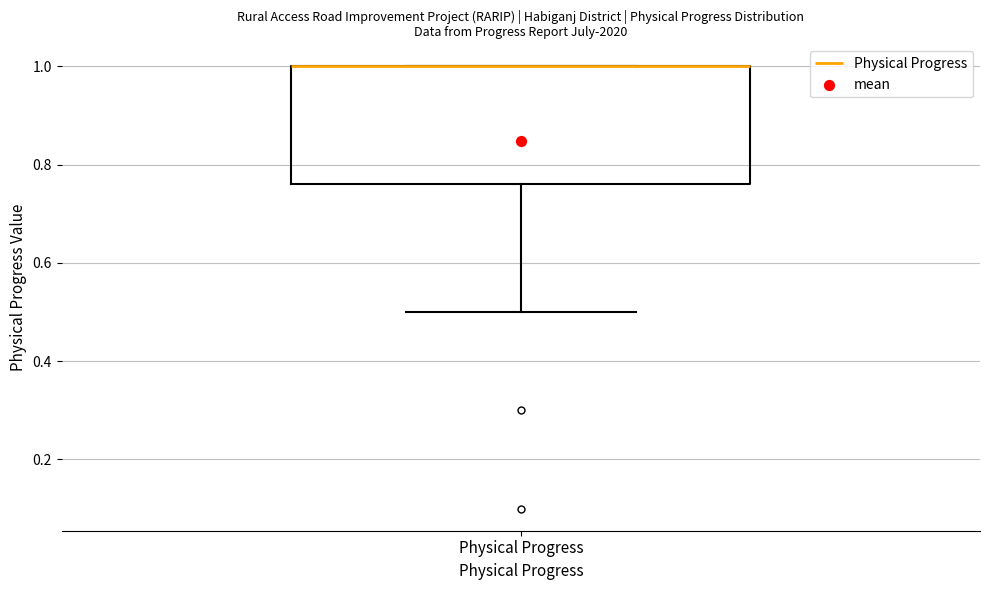

Where does the lower whisker of the box for Physical Progress end on the y-axis? The values are not printed on the chart, so give them approximately, as read against the axis.

0.50